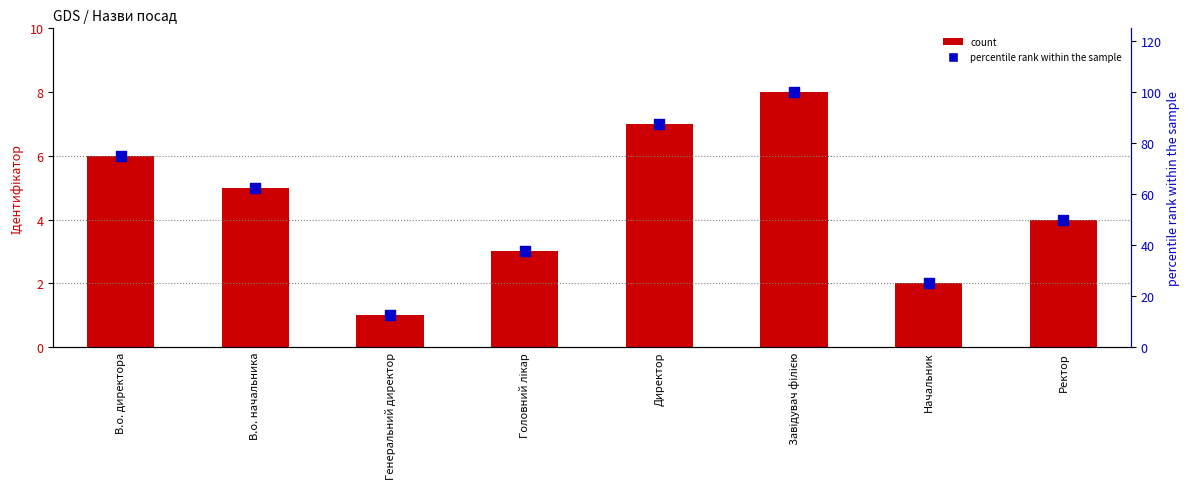

Which series has the widest spread of Y values?

percentile rank within the sample